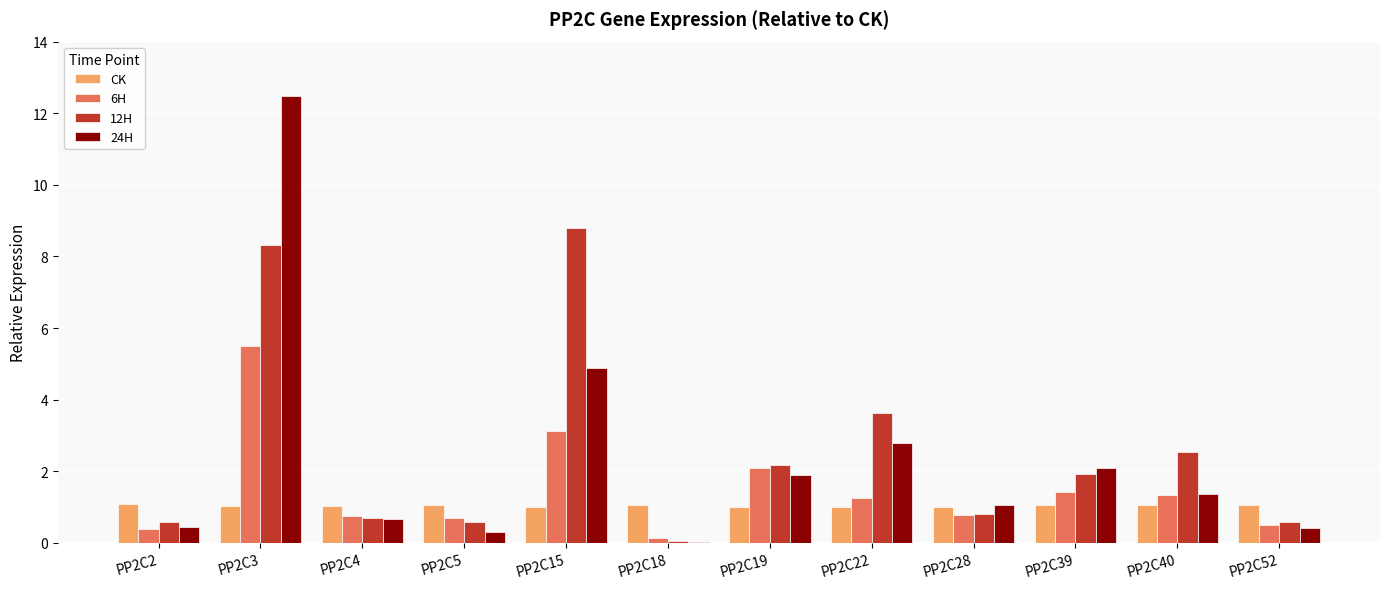

At which label does 24H reach its peak?

PP2C3